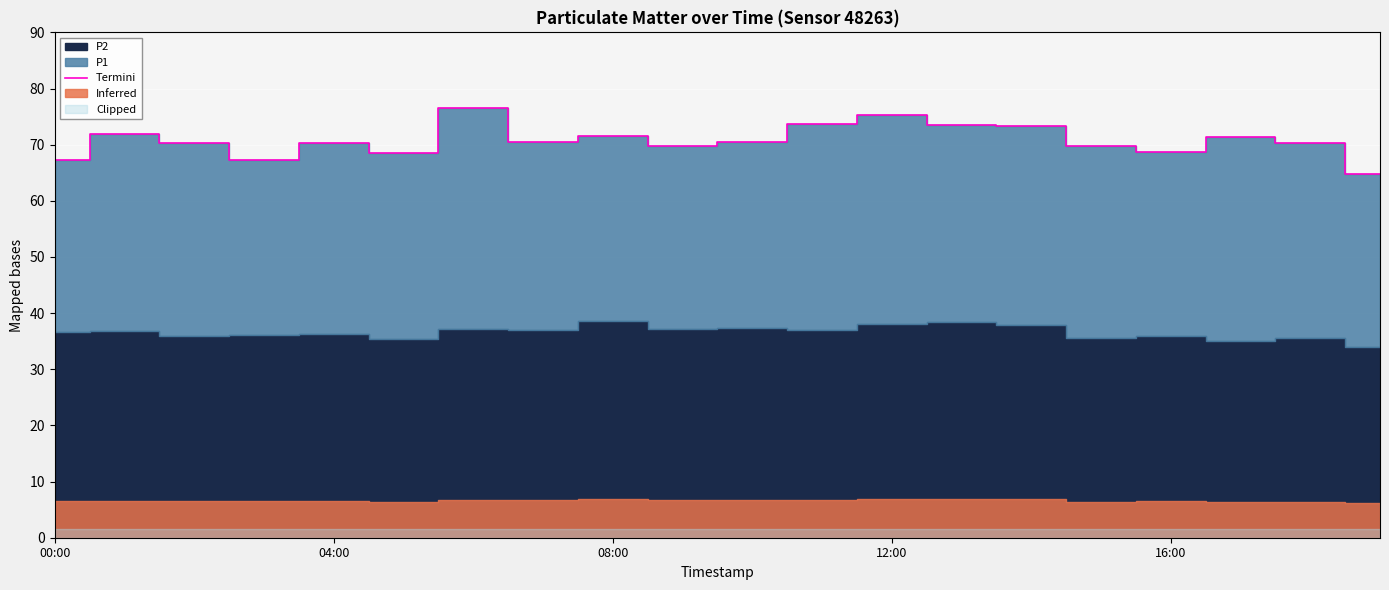

True or false: Termini has a value of 70.3 at 04:00.

True